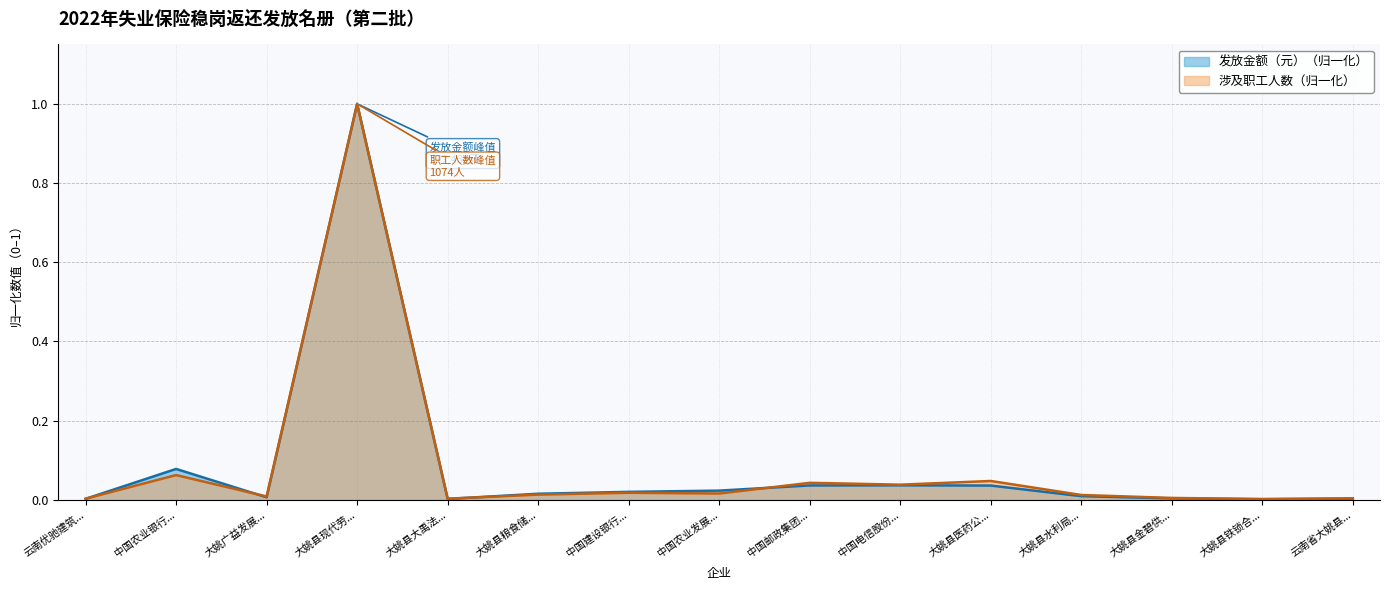

How many lines are shown in the chart?

2